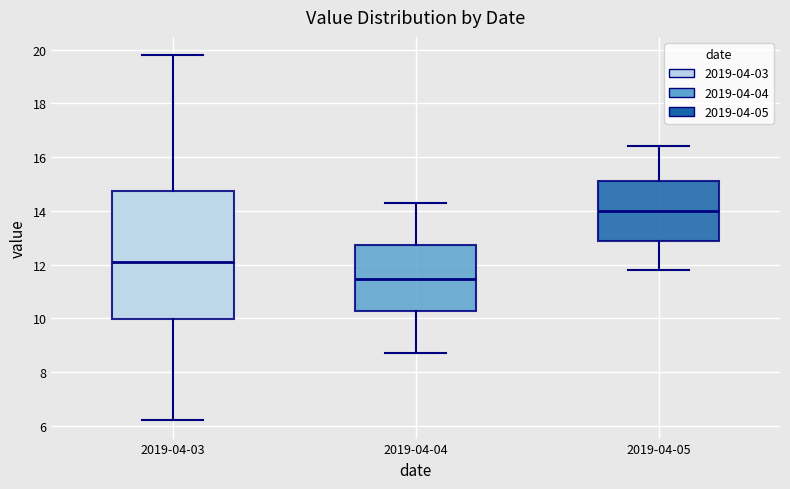

Which box's median line is the lowest?

2019-04-04